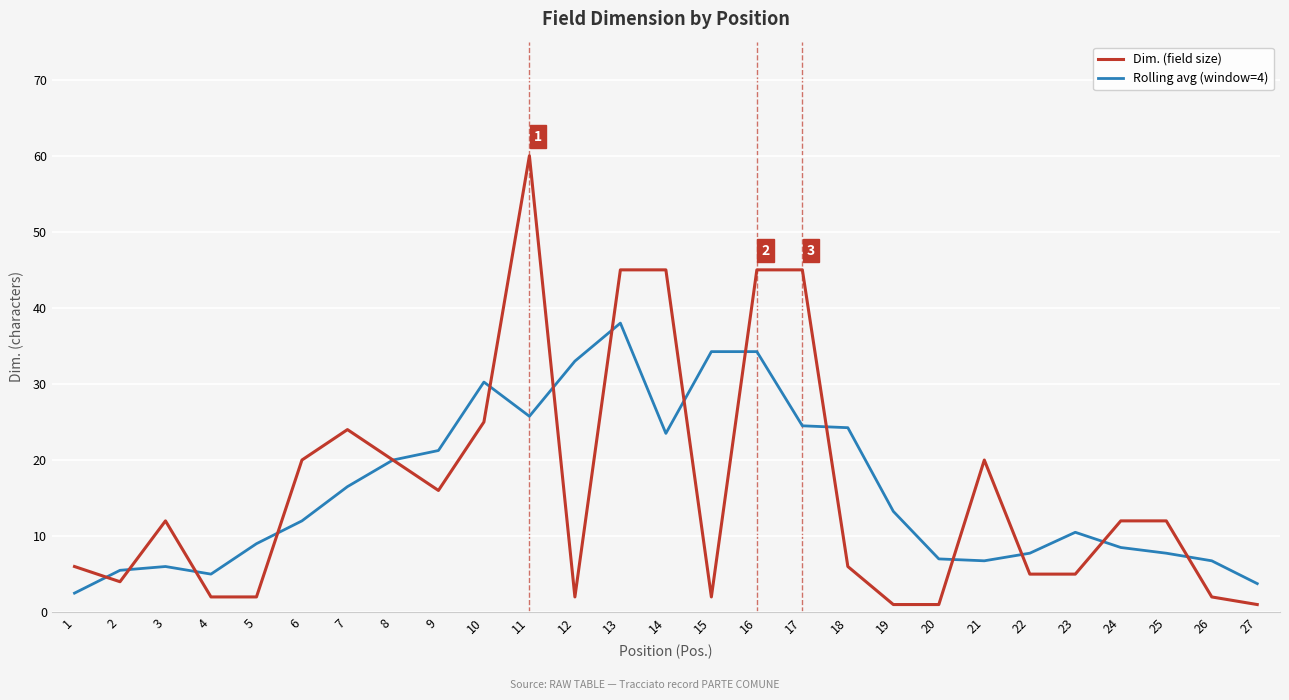

Rank the series by their maximum value, from highest to lowest.

Dim. (field size), Rolling avg (window=4)